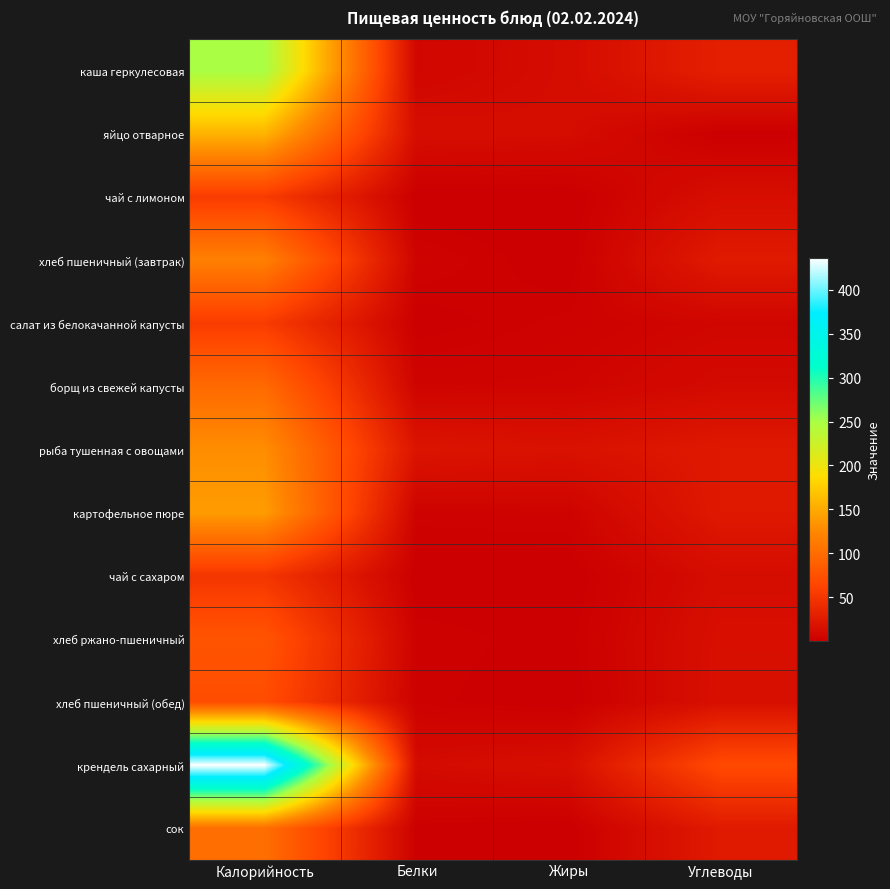

Which series has the largest total across all categories?

крендель сахарный